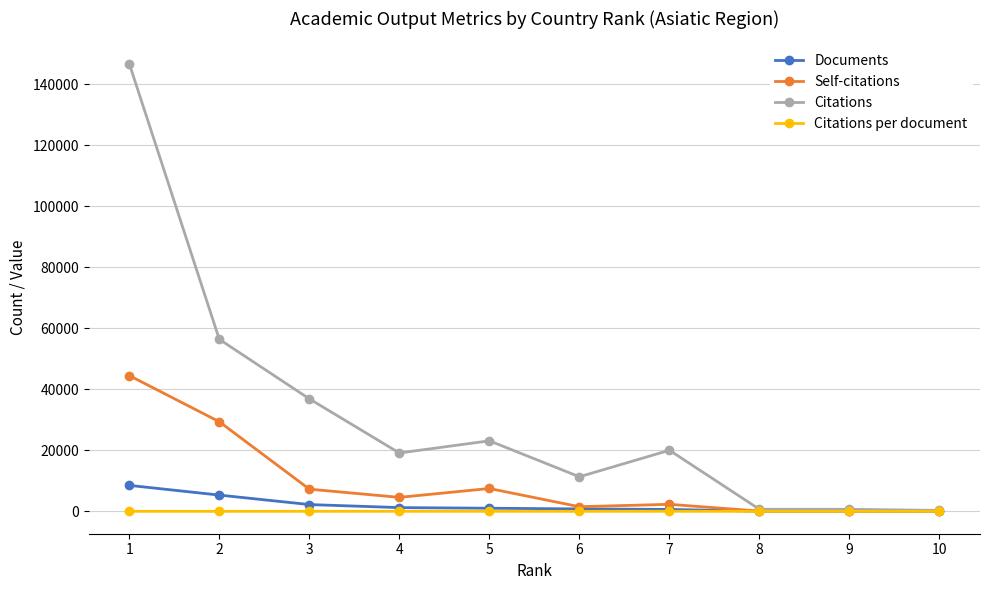

Rank the series by their maximum value, from highest to lowest.

Citations, Self-citations, Documents, Citations per document